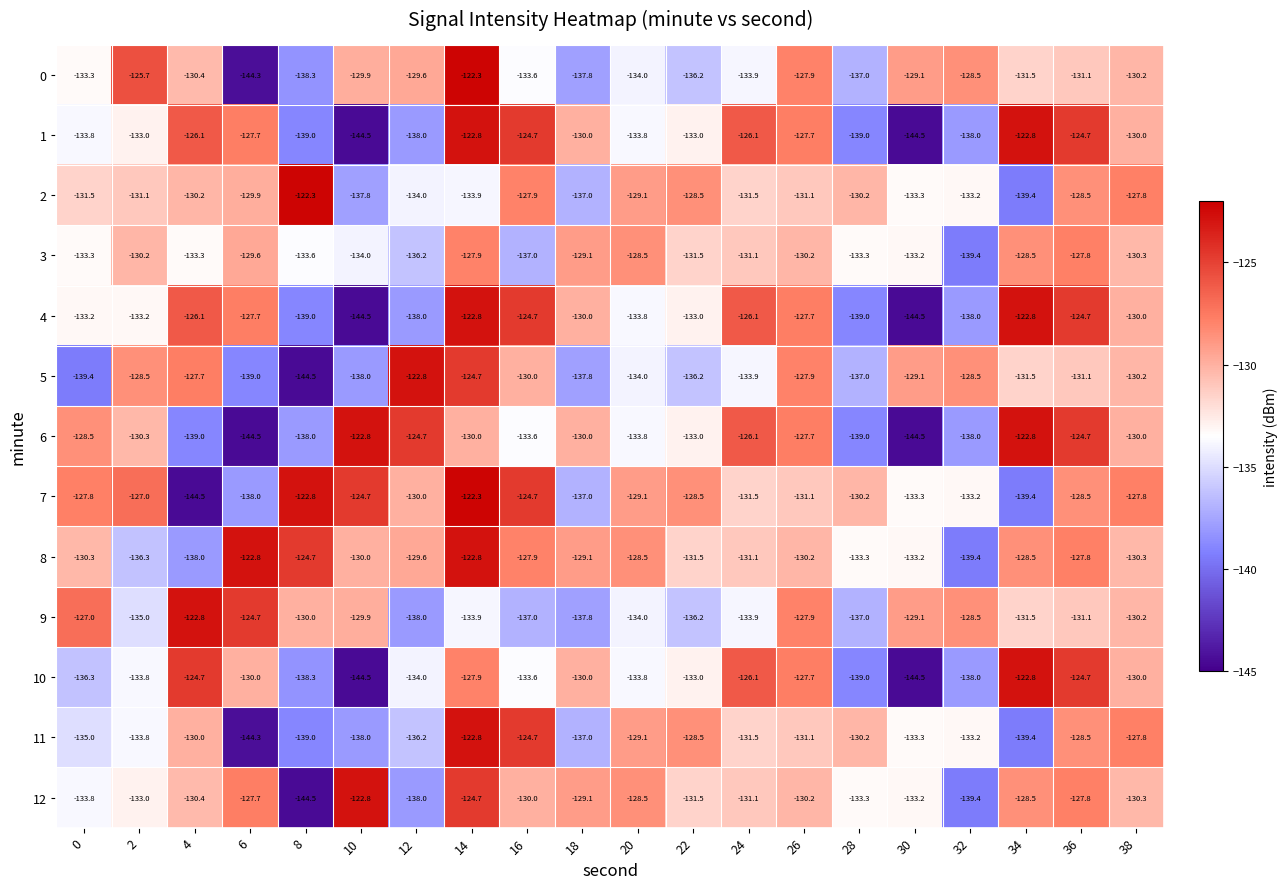

Between 2 and 12, which series saw the biggest shift?

8